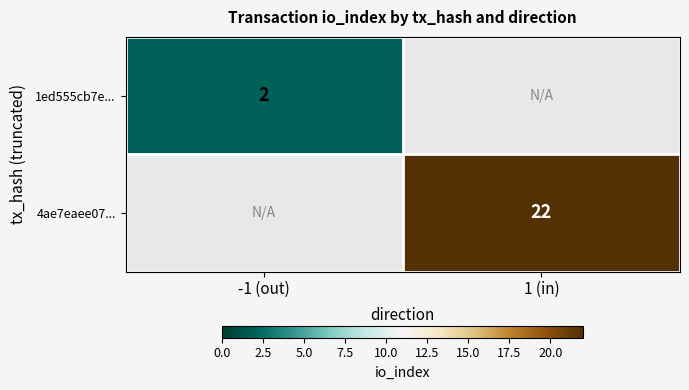

True or false: 4ae7eaee07... has a value of 34 at 1 (in).

False